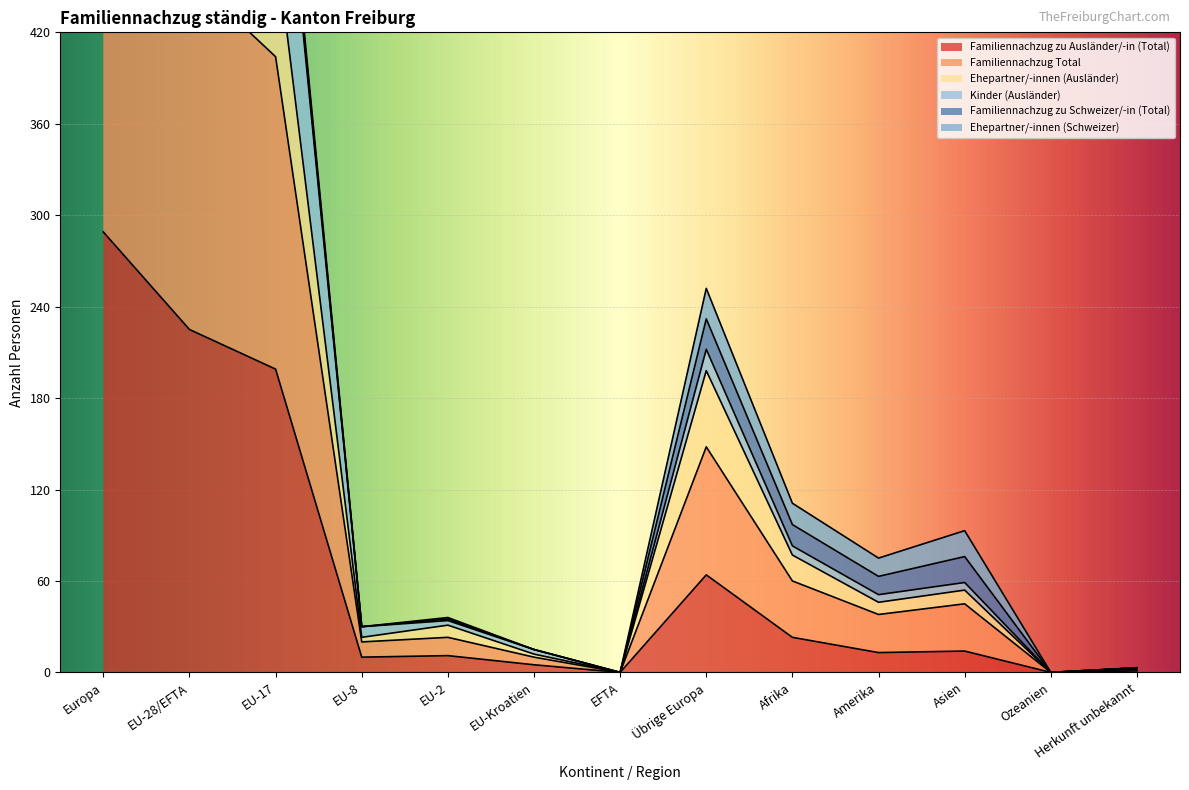

How many interior local valleys does the Kinder (Ausländer) series have?

4